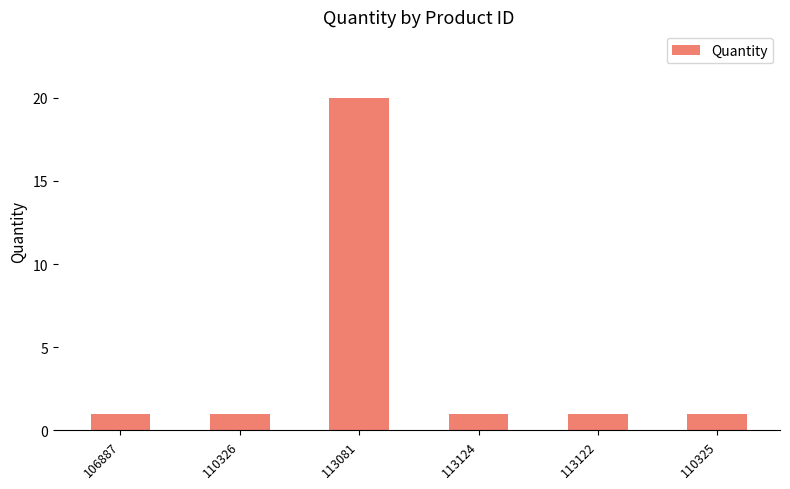

The chart shows a value of 0 at 113122. True or false?

False